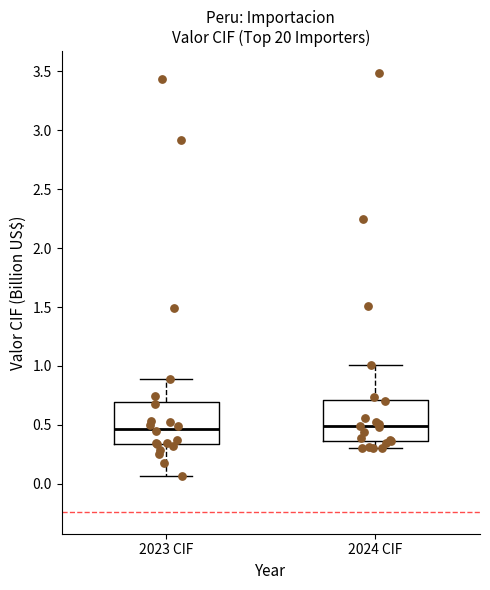

Reading left to right, read every box against the y-axis: the position of its median line, the range the box covers, and the ends of its whiskers. The values are not printed on the chart, so give them approximately, as read against the axis.

2023 CIF: median 0.45, box 0.35 to 0.70, whiskers 0.05 to 0.90
2024 CIF: median 0.50, box 0.35 to 0.70, whiskers 0.30 to 1.00